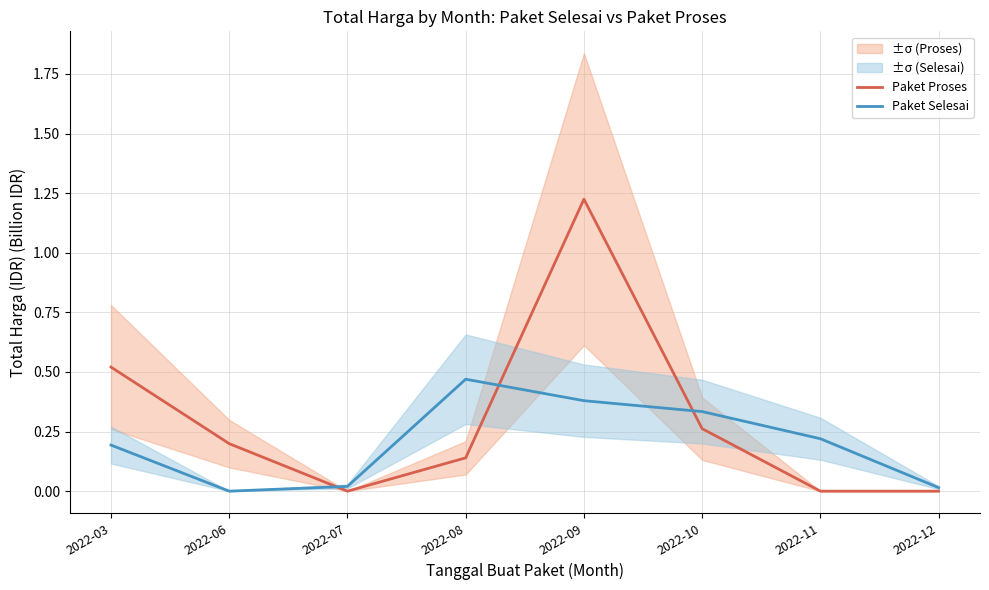

Is this an area chart (filled region under the line)?

No